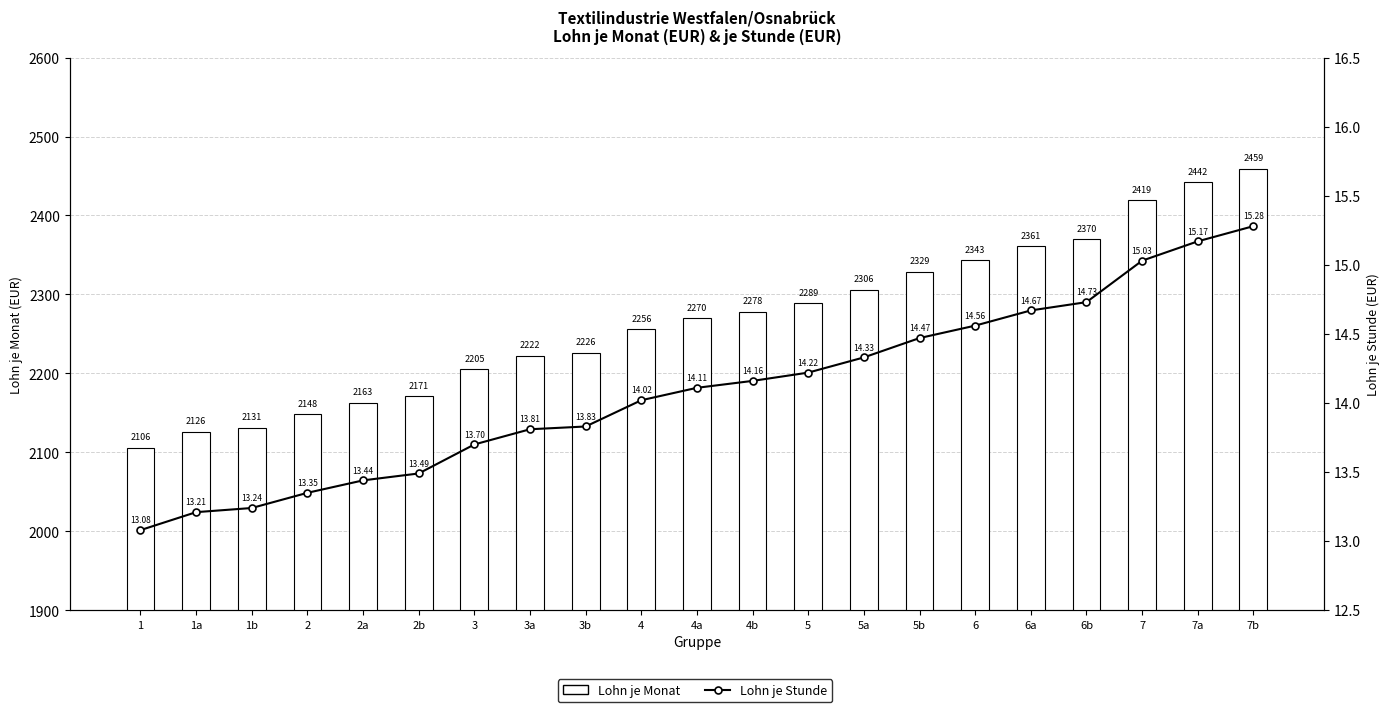

What is the highest value of the Lohn je Monat series?

2459.0